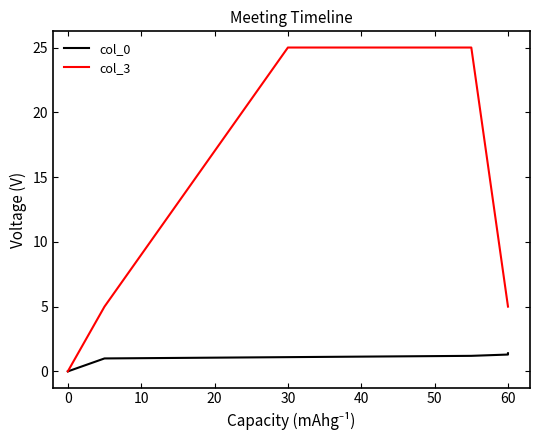

What is the value of the col_3 point at the 5th from the left?

5.0